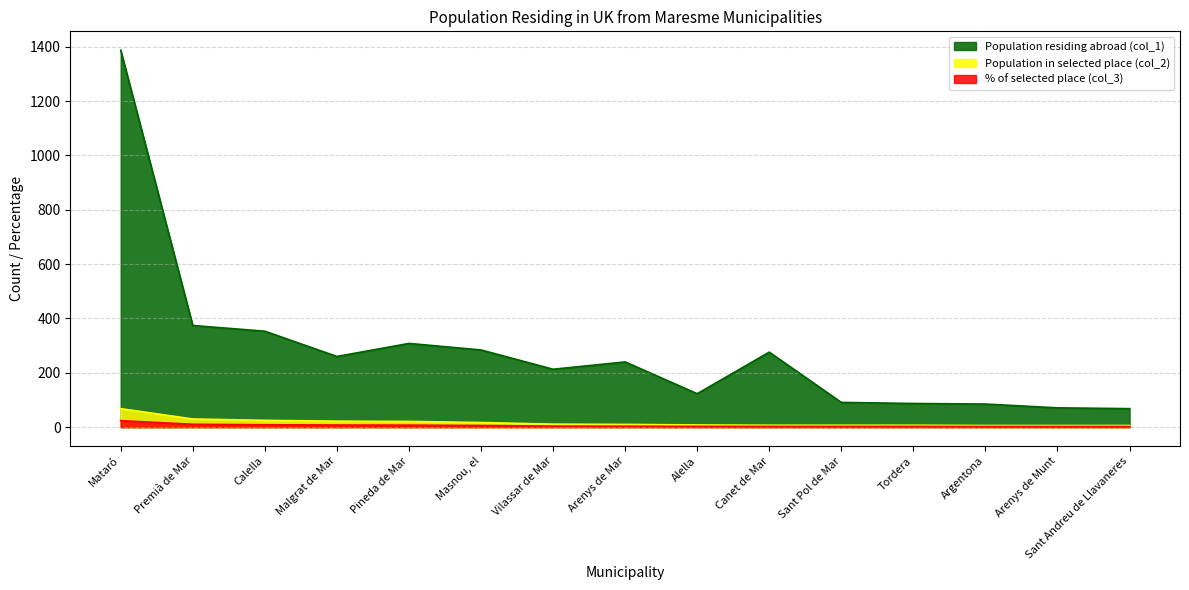

What are all the series names shown in the legend?

Population residing abroad (col_1), Population in selected place (col_2), % of selected place (col_3)